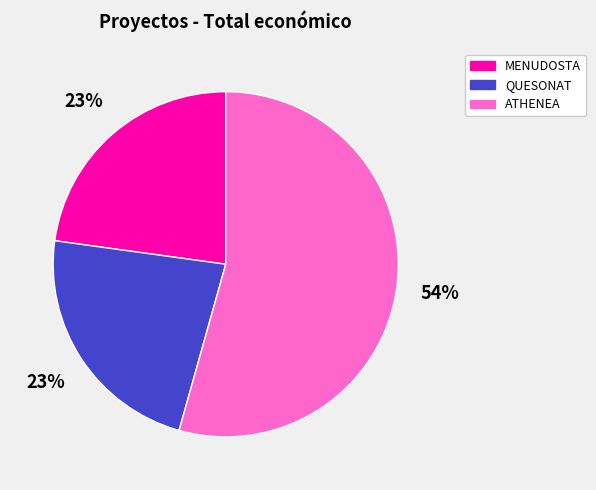

Which slice represents more than half of the pie?

ATHENEA